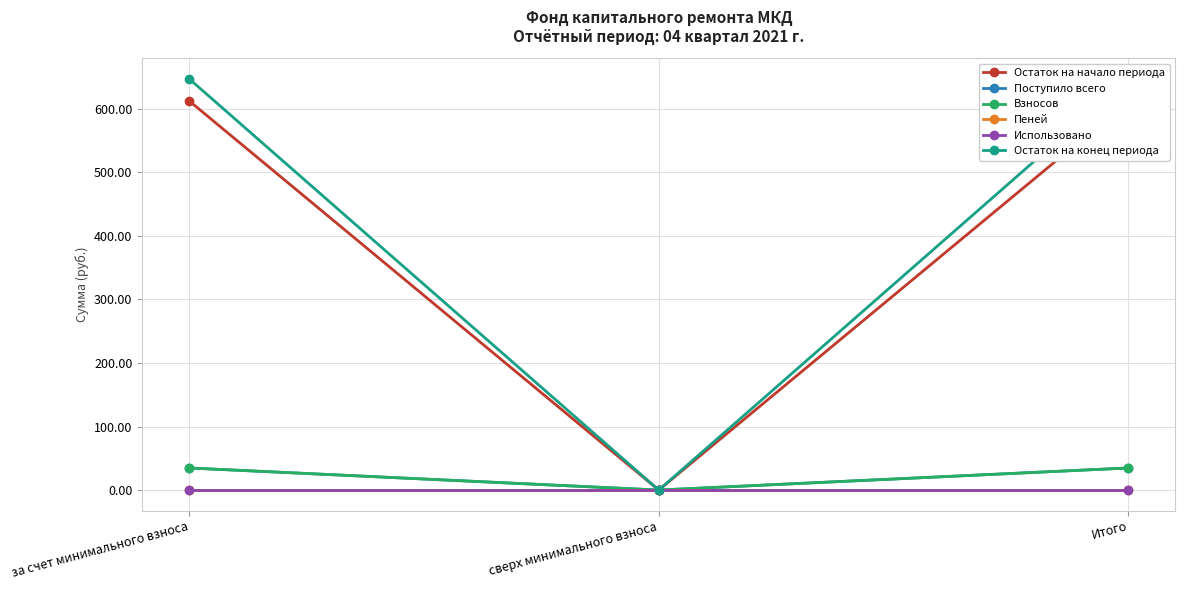

Which series has the largest total across all categories?

Остаток на конец периода